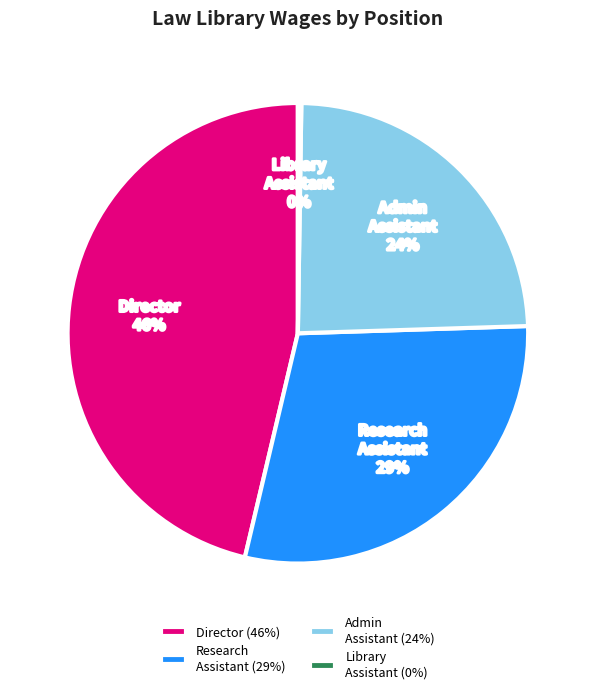

To the nearest percent, what is the average slice percentage?

25%